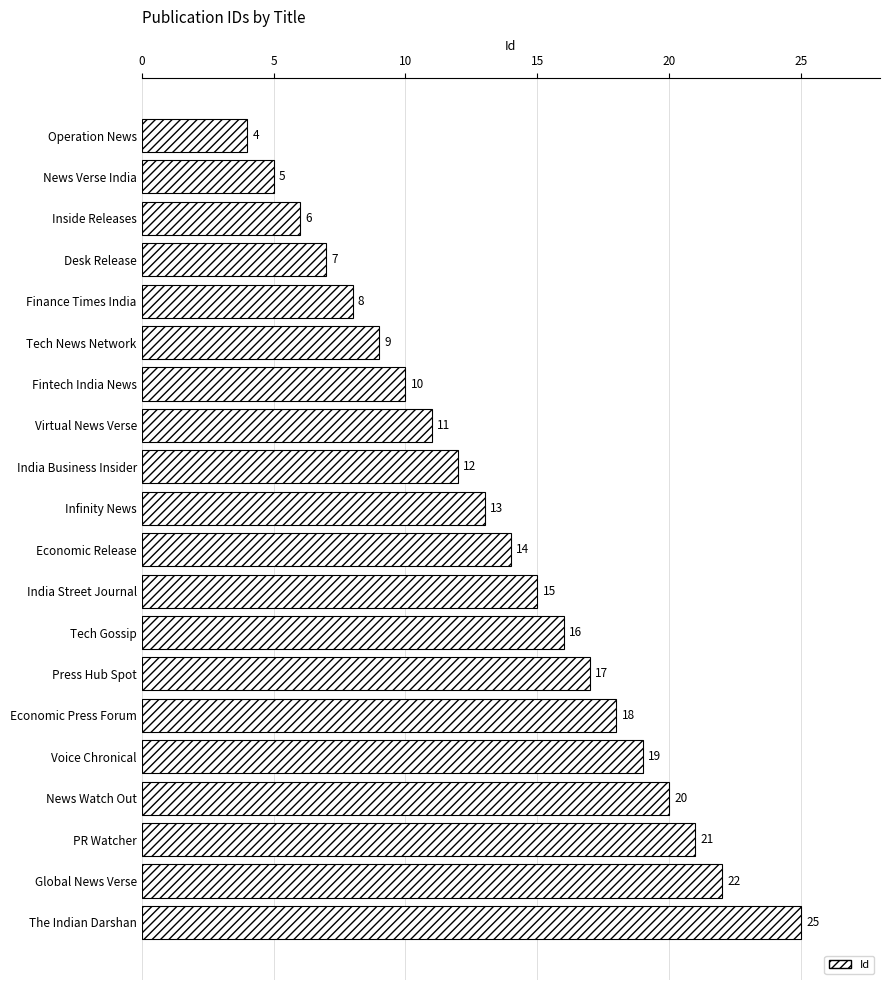

True or false: the data shows 25 at Press Hub Spot.

False